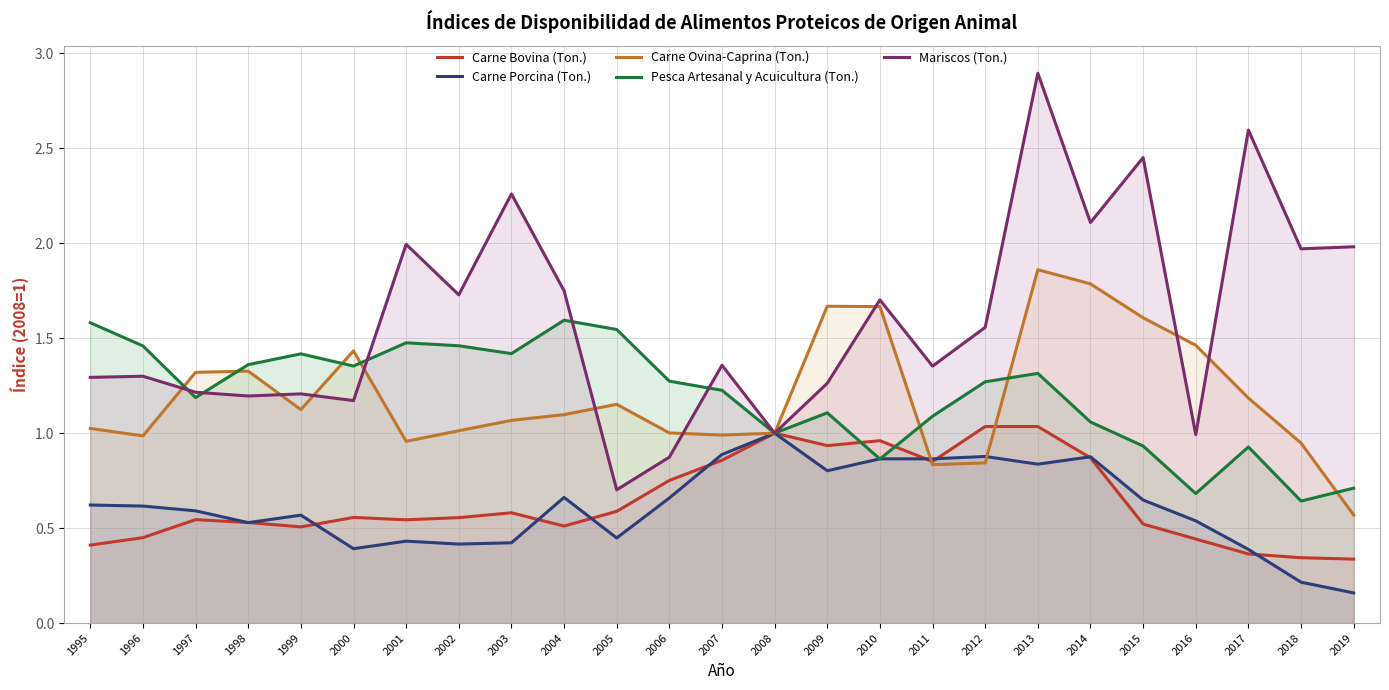

In Carne Porcina (Ton.), how many points are lower than both neighbors (excluding endpoints)?

7